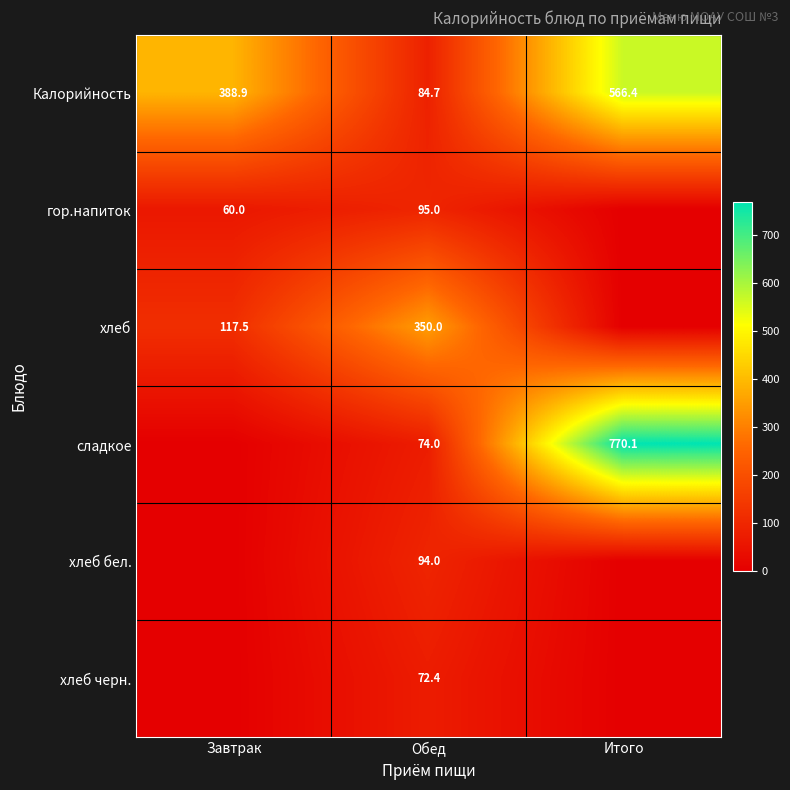

What is the total value across all series at Обед?

770.1